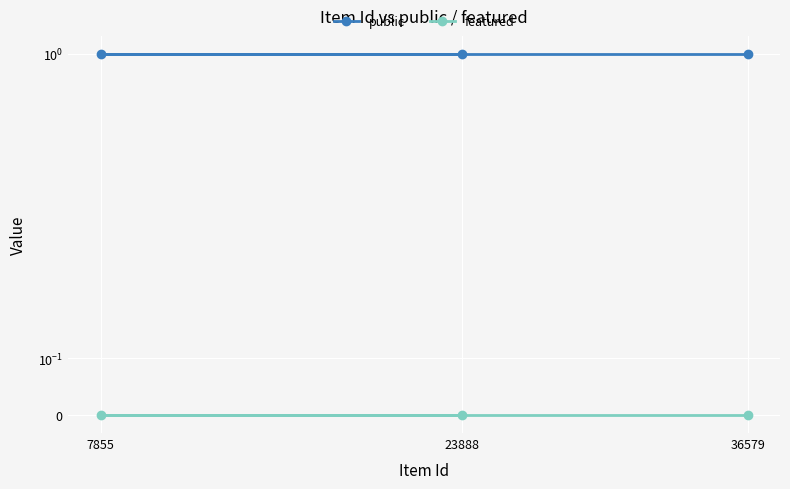

True or false: public has a value of 1 at 7855.

True